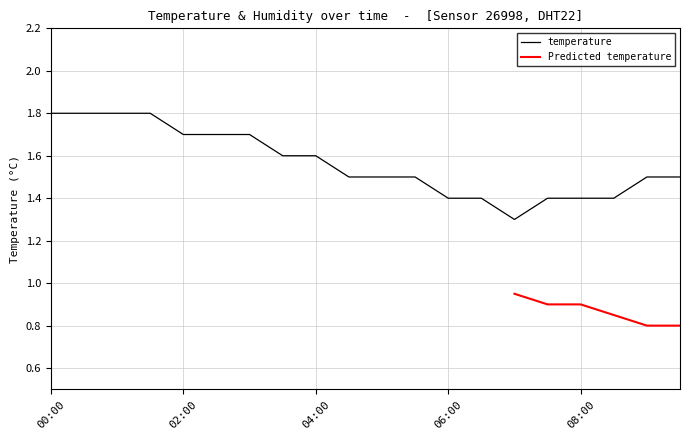

How many values are between 1 and 2?

20